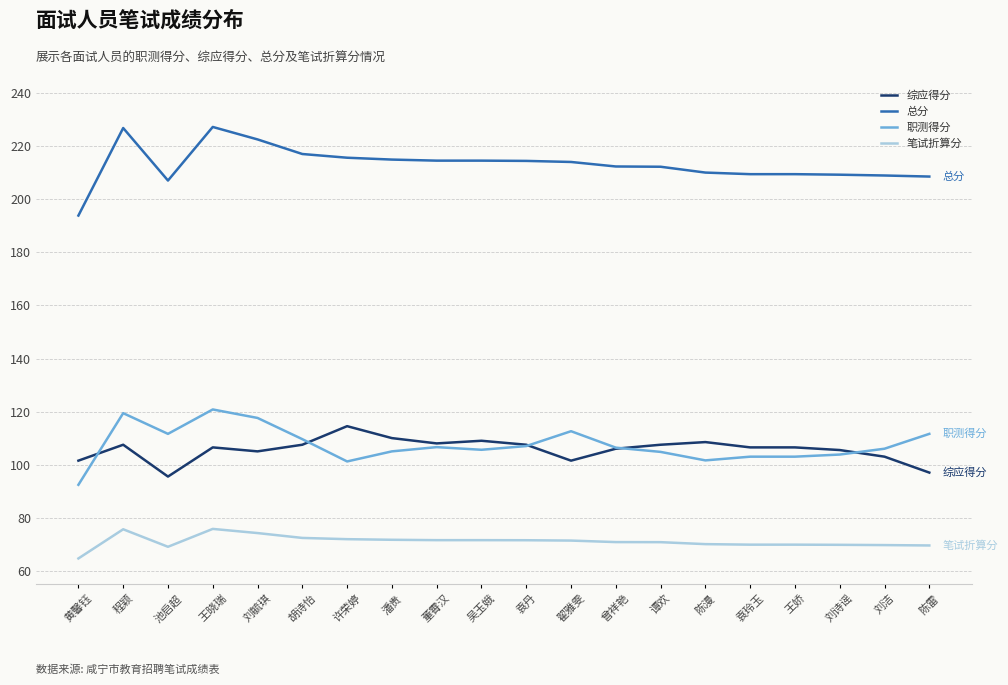

Which series has the largest range (max minus min)?

总分